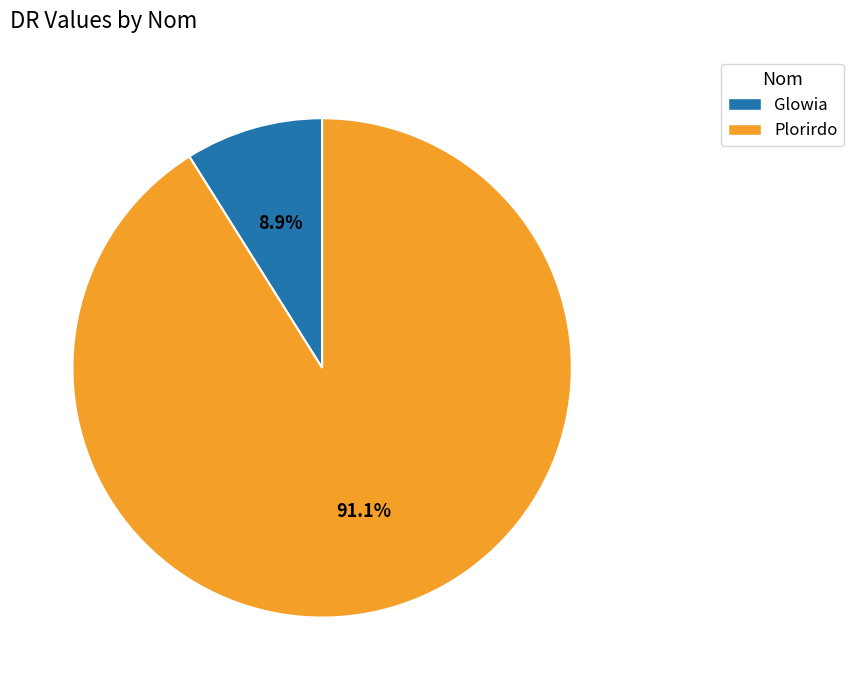

Does Plorirdo account for over 50% of the chart?

Yes